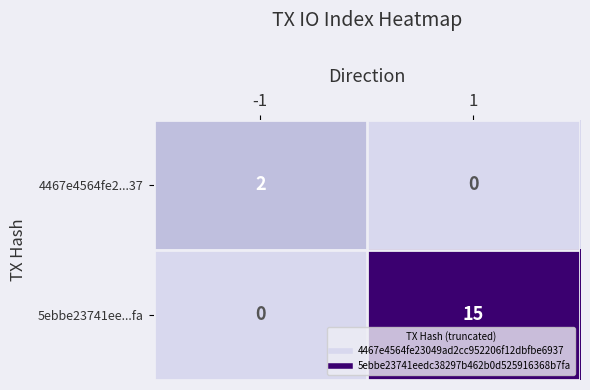

Which series changed the most between -1 and 1?

5ebbe23741ee...fa